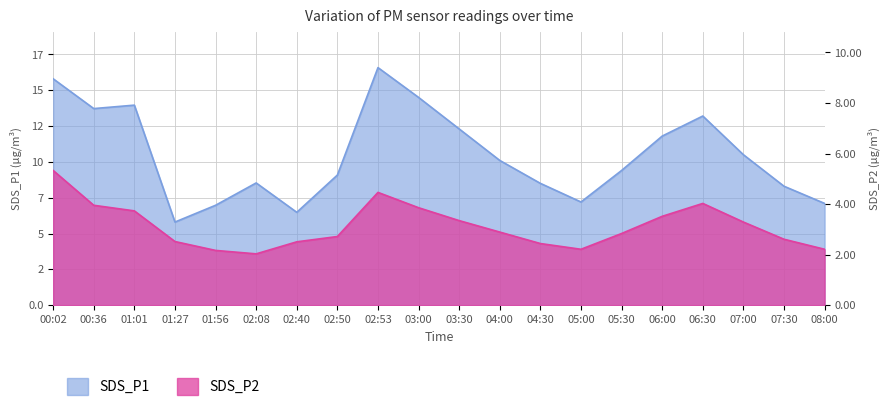

In SDS_P1, how many points are lower than both neighbors (excluding endpoints)?

4